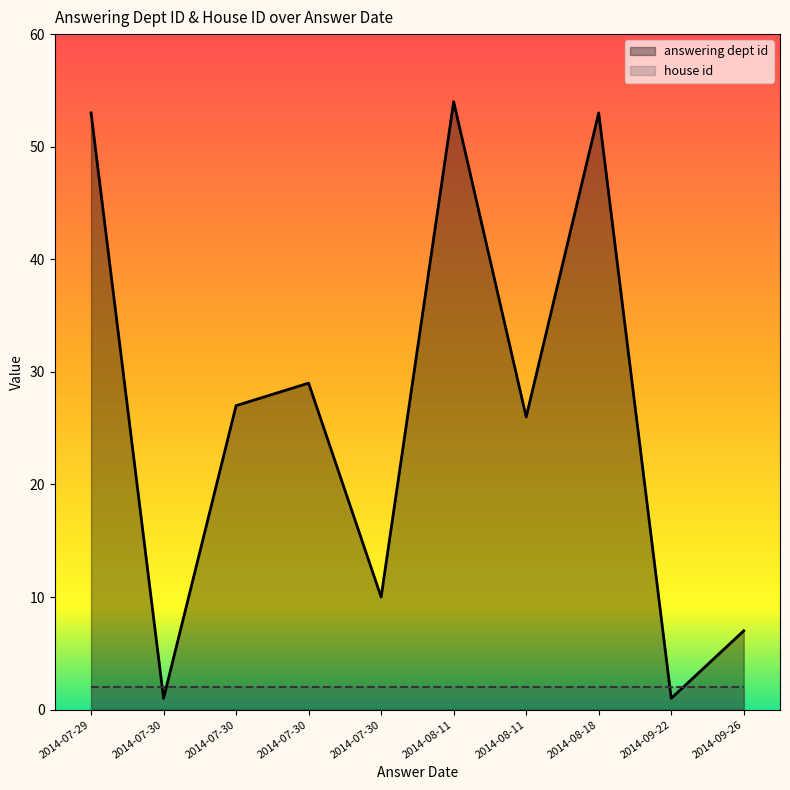

Which series has the largest total across all categories?

answering dept id